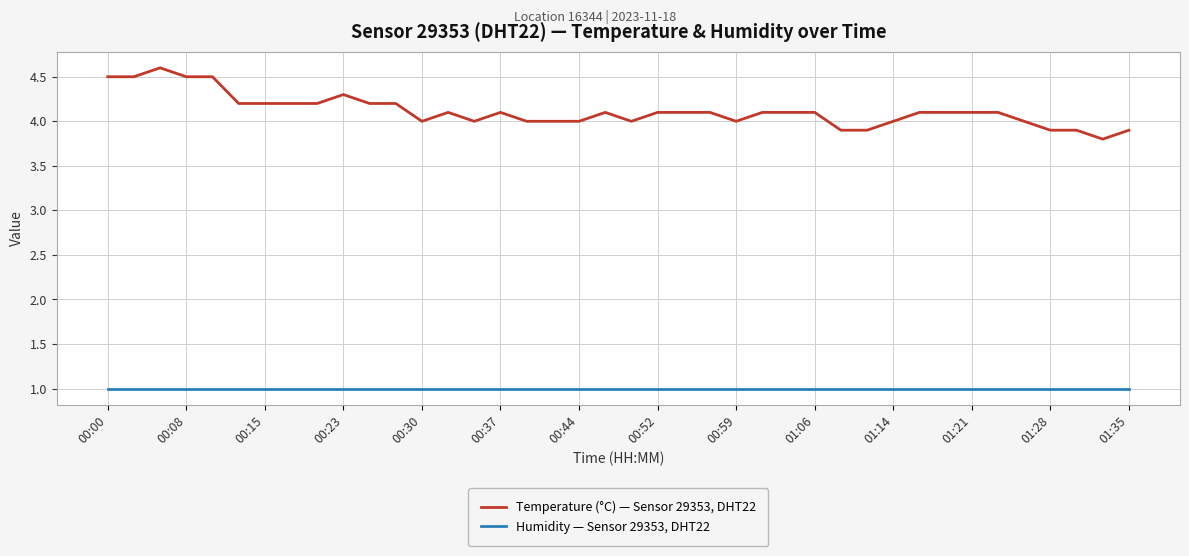

Which series has the widest spread of values?

Temperature (°C) — Sensor 29353, DHT22